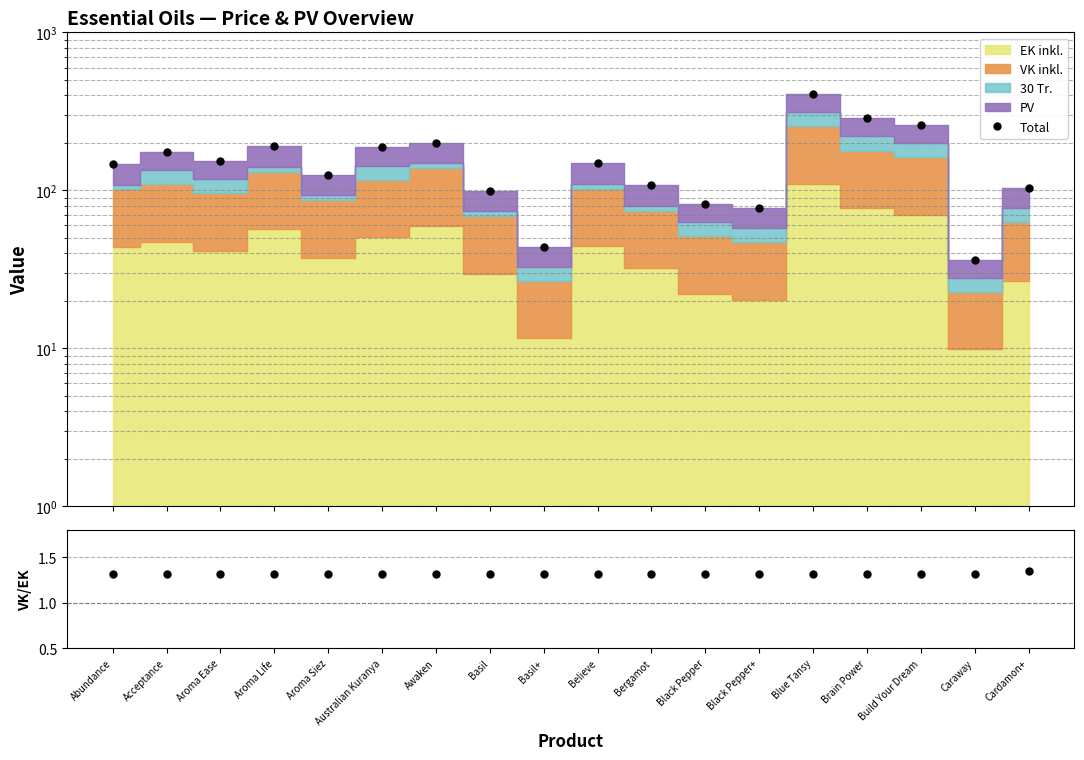

How many categories are shown in the chart?

18